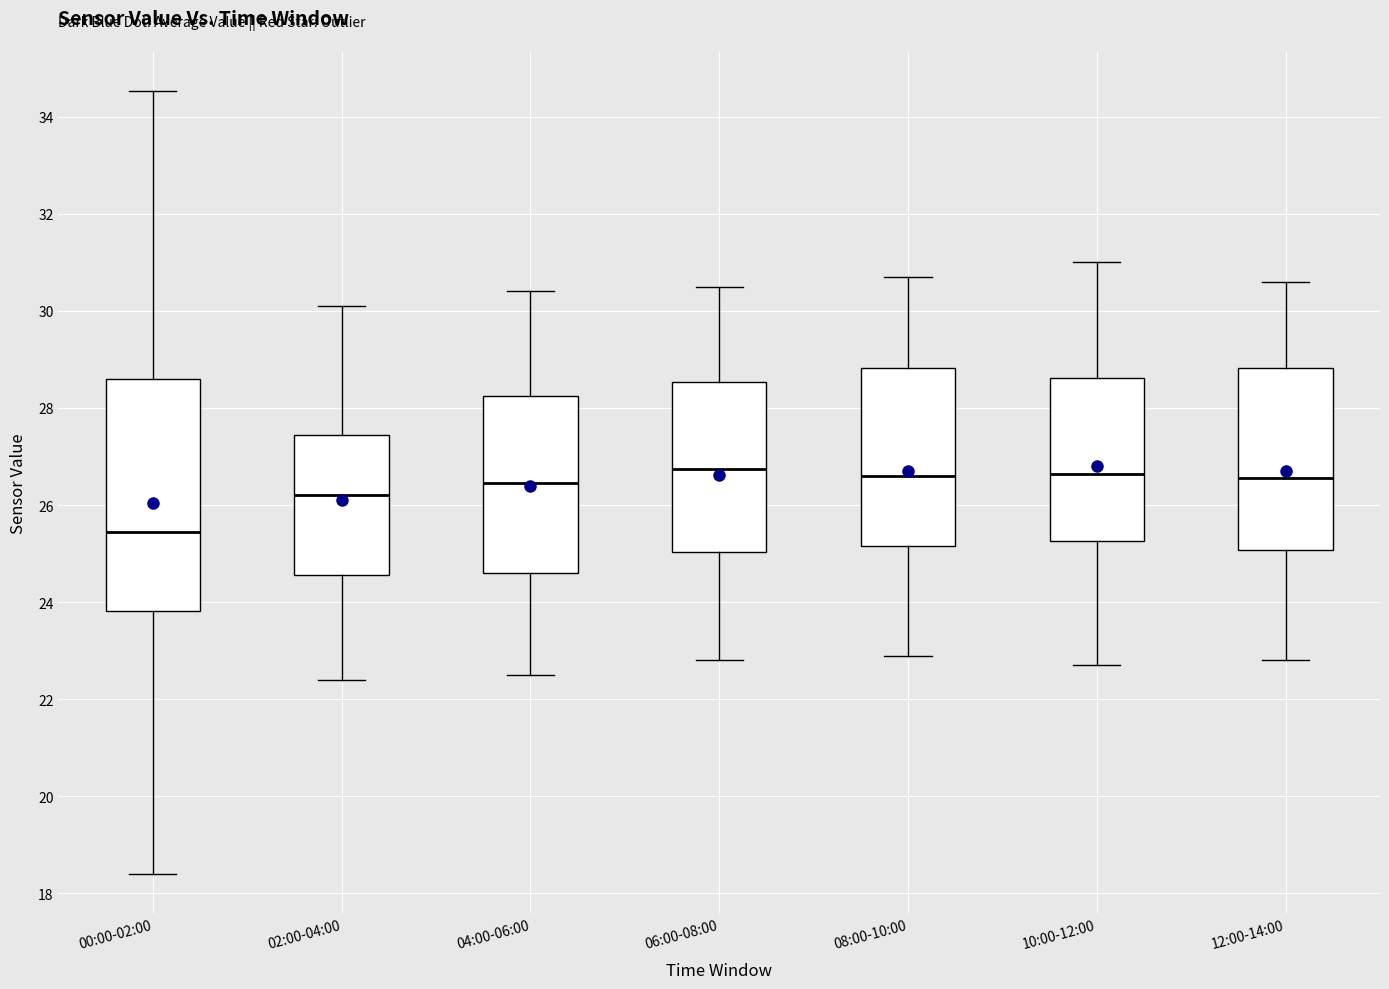

Which box is the tallest, from its lower edge to its upper edge?

00:00-02:00